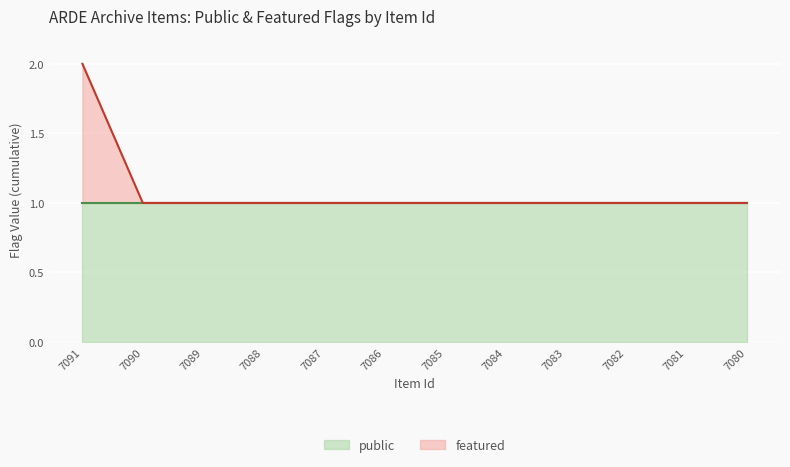

Which has a higher value, 7088 or 7086?

7088